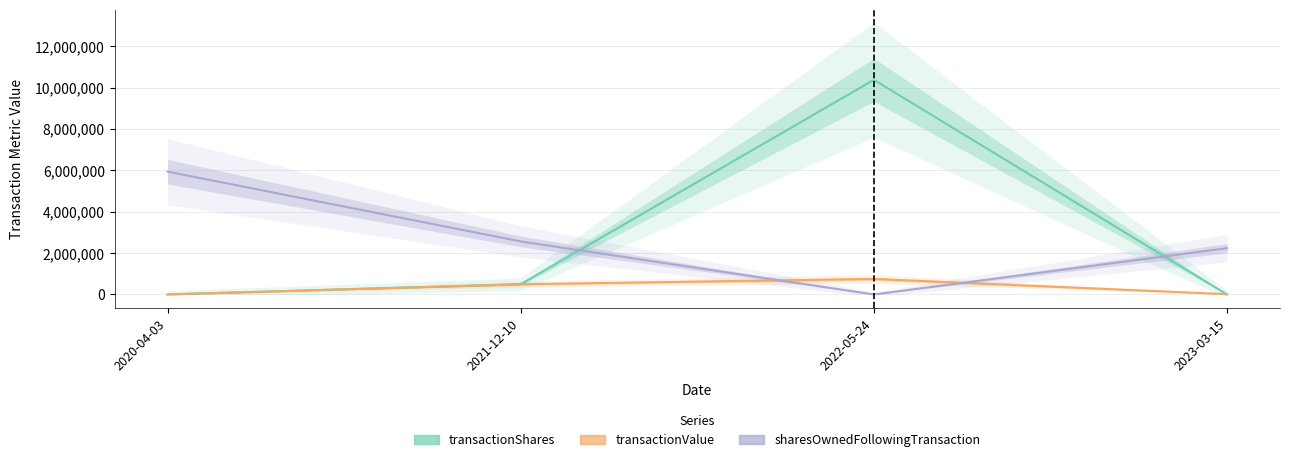

Reading left to right, list all the values displayed in this chart.

transactionShares: 564	497270	10376936	1226
transactionValue: 1500	494483	750662	14497
sharesOwnedFollowingTransaction: 5937998	2563257	0	2237523